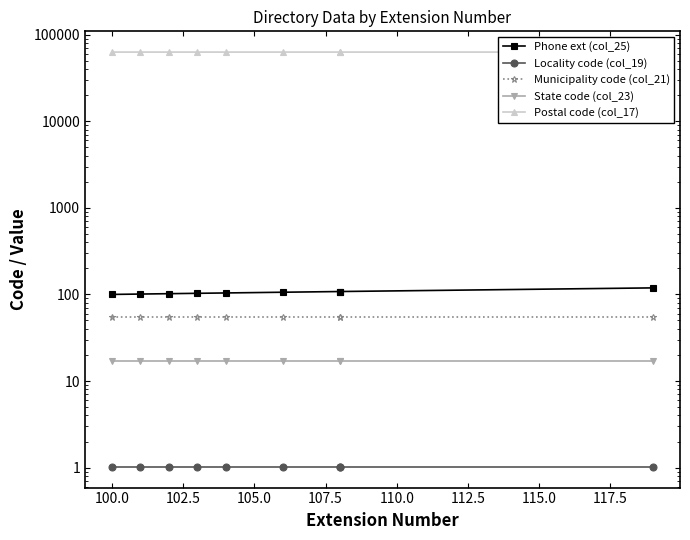

What are all the series names shown in the legend?

Phone ext (col_25), Locality code (col_19), Municipality code (col_21), State code (col_23), Postal code (col_17)